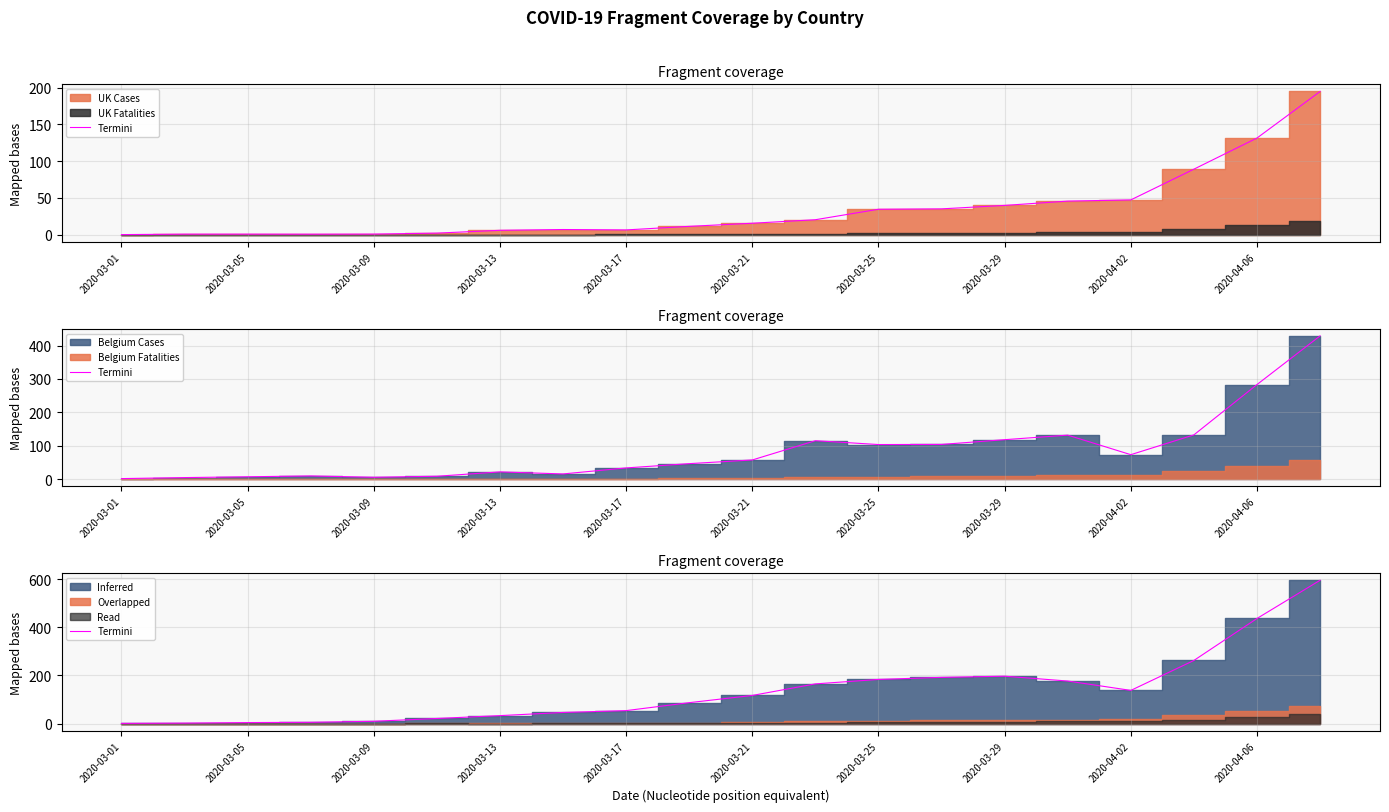

How many data points are less than 116?

10